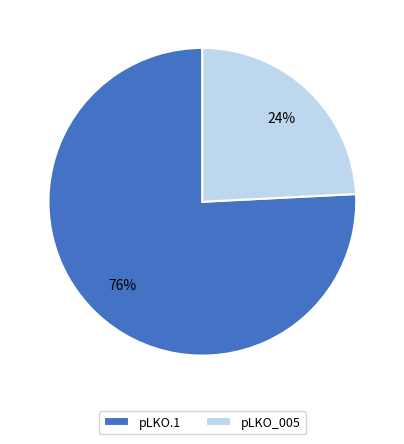

True or false: pLKO_005 accounts for 1% of the total.

False